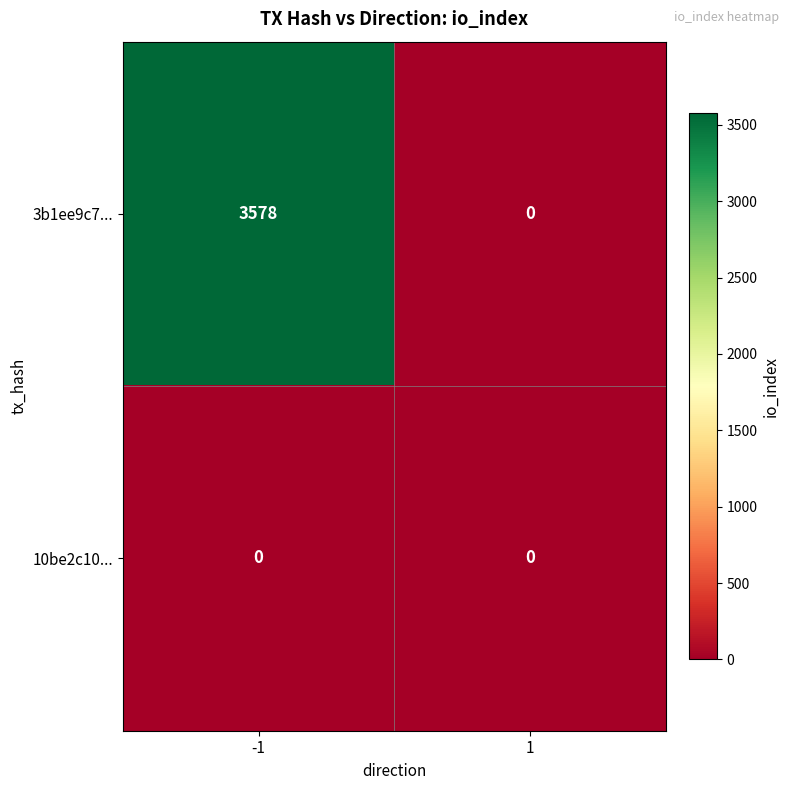

Reading left to right, list all the values displayed in this chart.

3b1ee9c7...: 3578	0
10be2c10...: 0	0